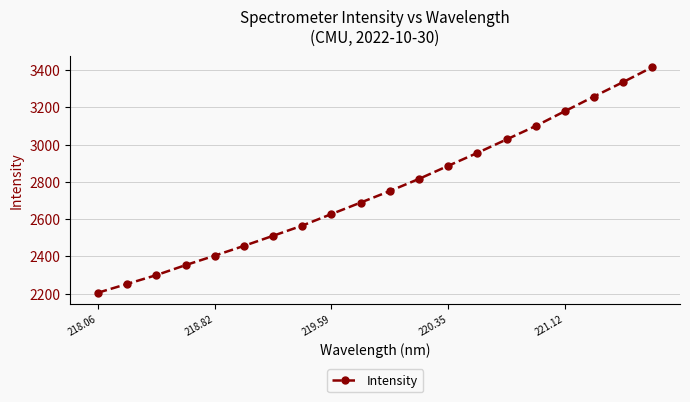

What is the difference between the second highest and second lowest values?

1084.1